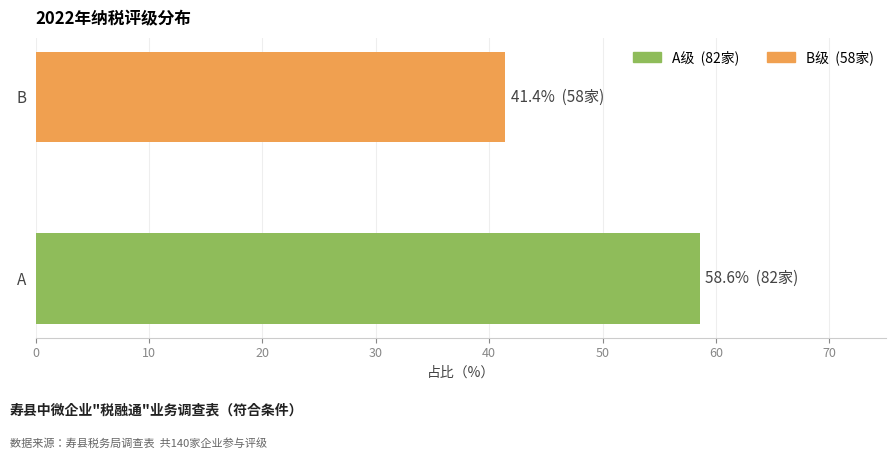

List the labels in order of value, smallest first.

B, A